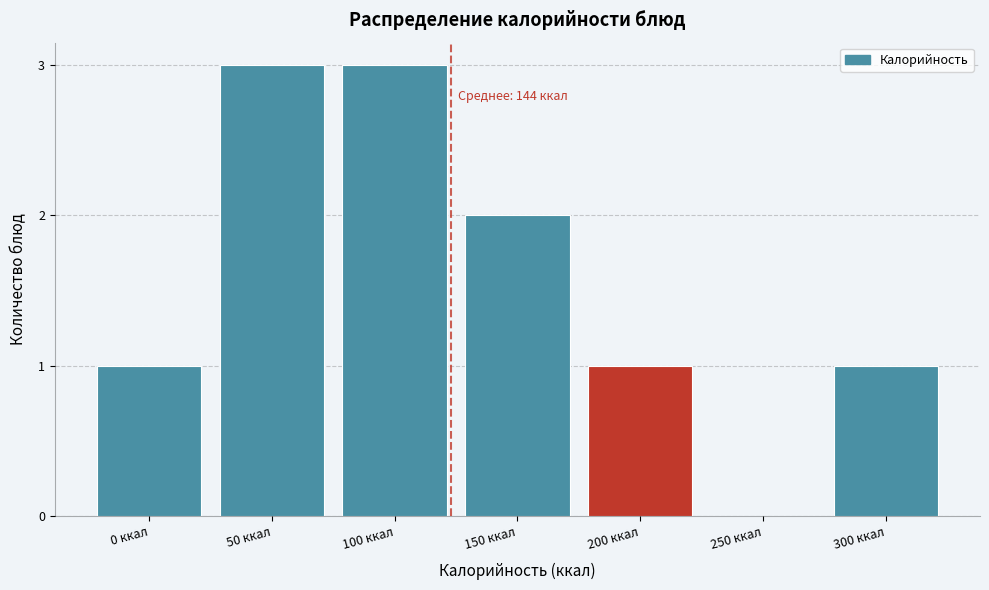

Reading left to right, list all the values displayed in this chart.

0 ккал=1	50 ккал=3	100 ккал=3	150 ккал=2	200 ккал=1	250 ккал=0	300 ккал=1